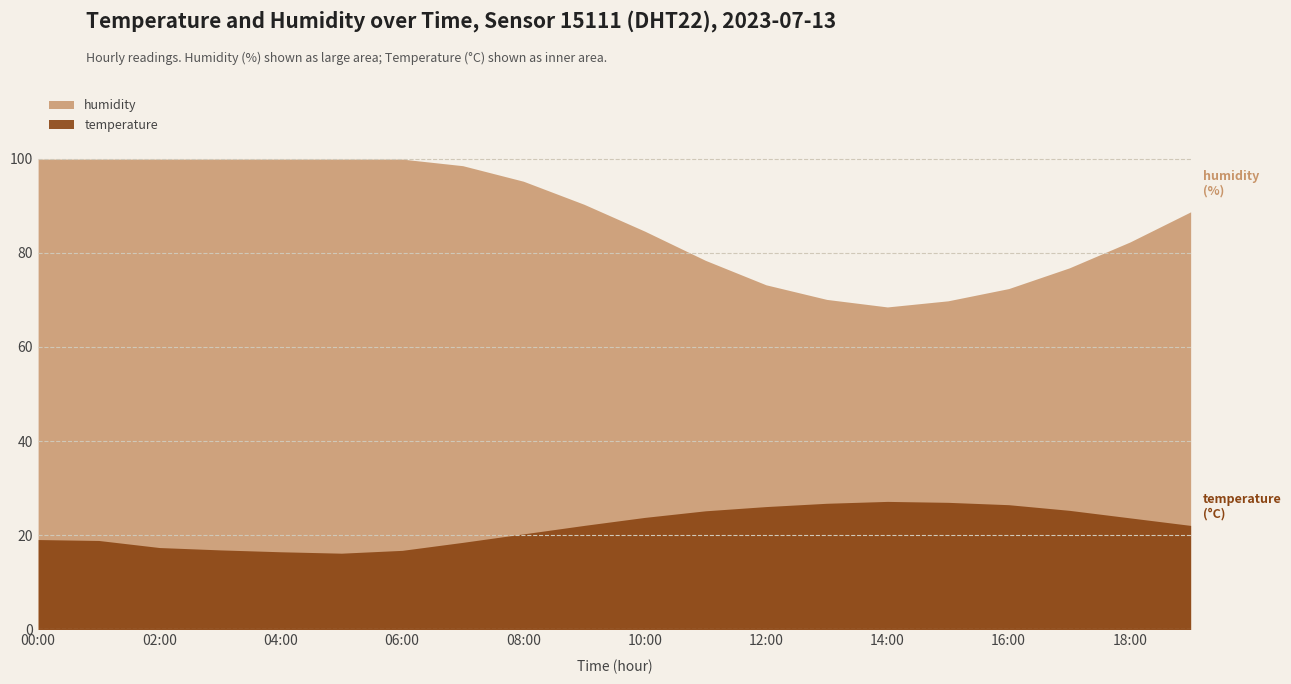

At 09:00, list the series in order from largest to smallest.

humidity, temperature